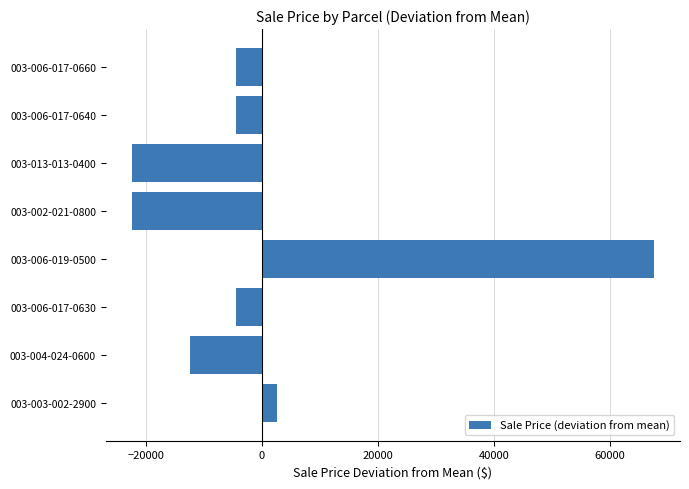

What is the change in value from 003-013-013-0400 to 003-006-017-0640?

+18000